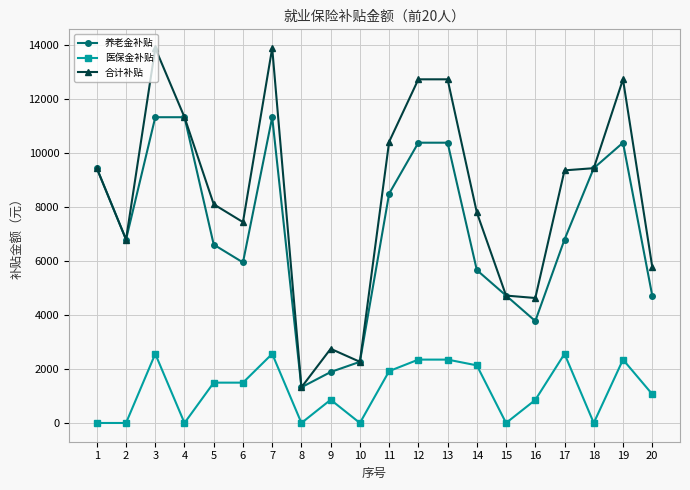

True or false: 医保金补贴 and 养老金补贴 cross at least once.

False